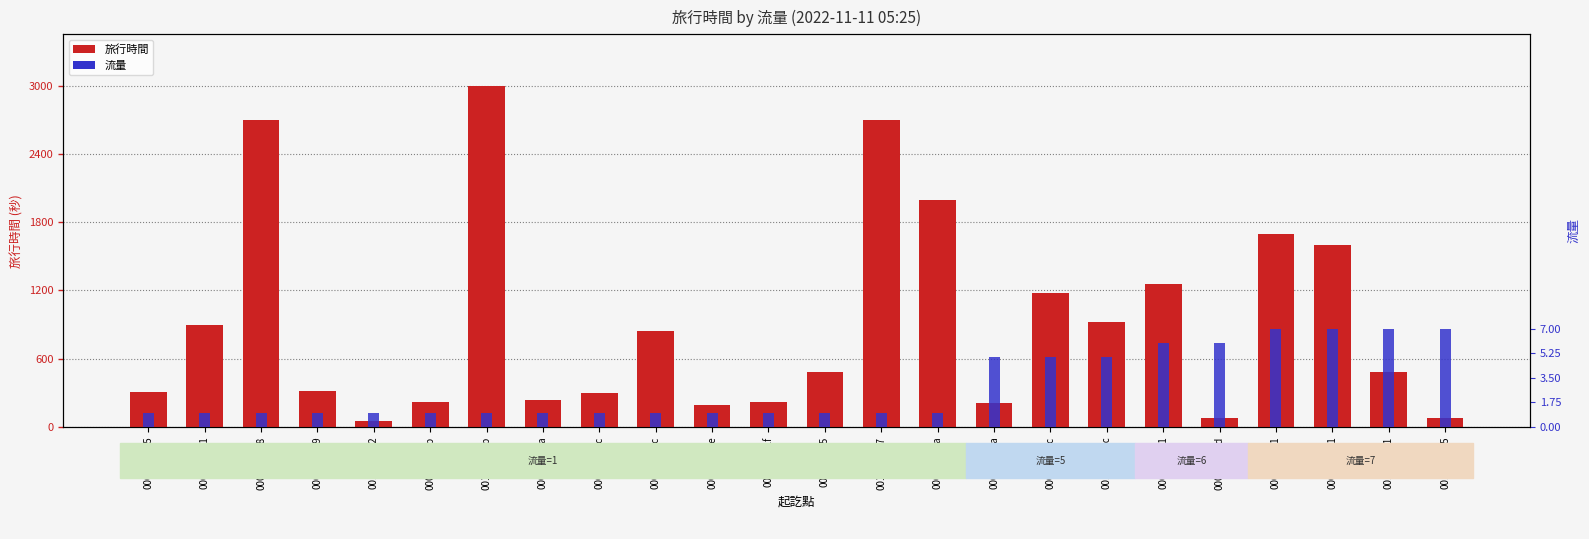

Reading left to right, what are all the values shown in this chart?

旅行時間: 0006->0005=306	0008->0001=900	000b->0008=2700	0008->0009=315	0011->0002=55	0002->000b=220	001a->001b=3000	0002->000a=240	0008->001c=300	000a->001c=840	0006->001e=196	0007->001f=220	001f->0005=480	001b->0027=2700	0009->001a=1998	0003->000a=208	0005->001c=1175	001d->001c=924	000a->0001=1259	0004->001d=77	0005->0001=1693	0004->0001=1599	001c->0001=484	001e->0005=76
流量: 0006->0005=1	0008->0001=1	000b->0008=1	0008->0009=1	0011->0002=1	0002->000b=1	001a->001b=1	0002->000a=1	0008->001c=1	000a->001c=1	0006->001e=1	0007->001f=1	001f->0005=1	001b->0027=1	0009->001a=1	0003->000a=5	0005->001c=5	001d->001c=5	000a->0001=6	0004->001d=6	0005->0001=7	0004->0001=7	001c->0001=7	001e->0005=7